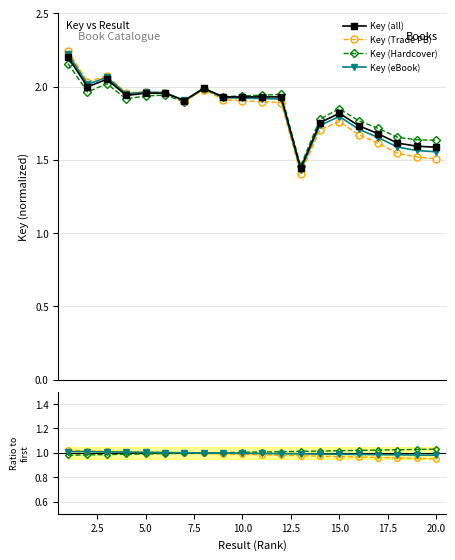

At 5.0, list the series in order from largest to smallest.

Key (all), Key (Trade PB), Key (eBook), Key (Hardcover)